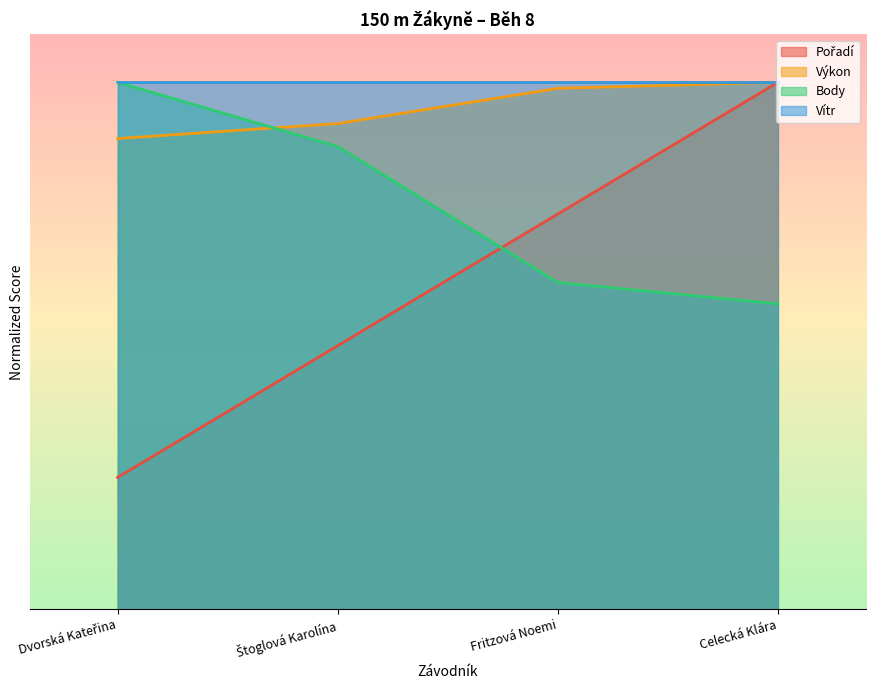

List the labels in order of Pořadí value, largest first.

Celecká Klára, Fritzová Noemi, Štoglová Karolína, Dvorská Kateřina